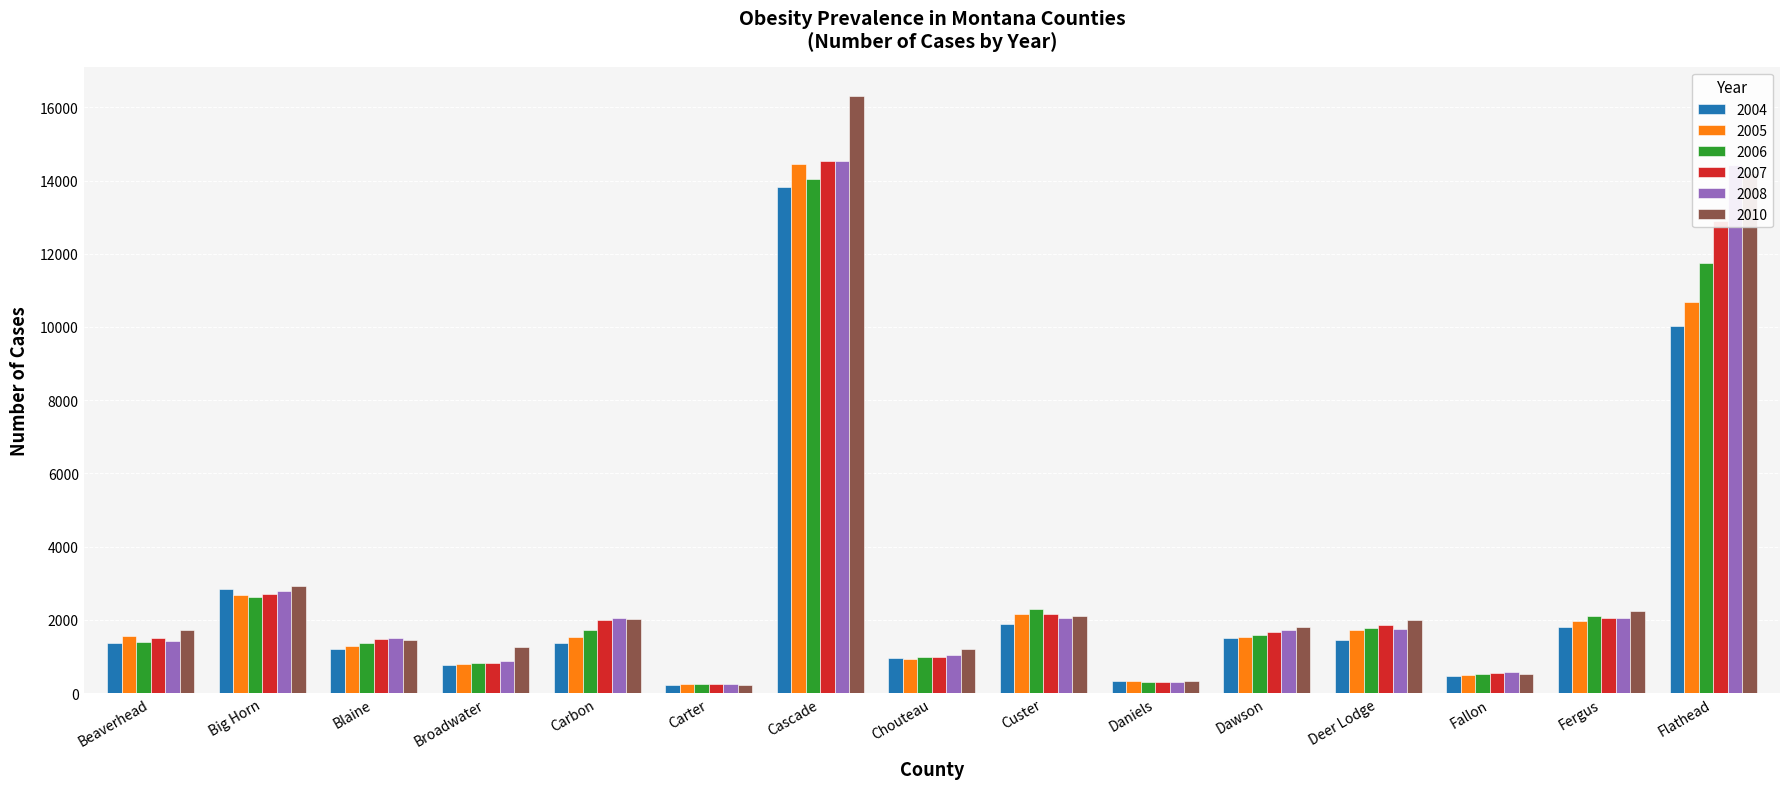

What is the greatest value displayed?

16299.0